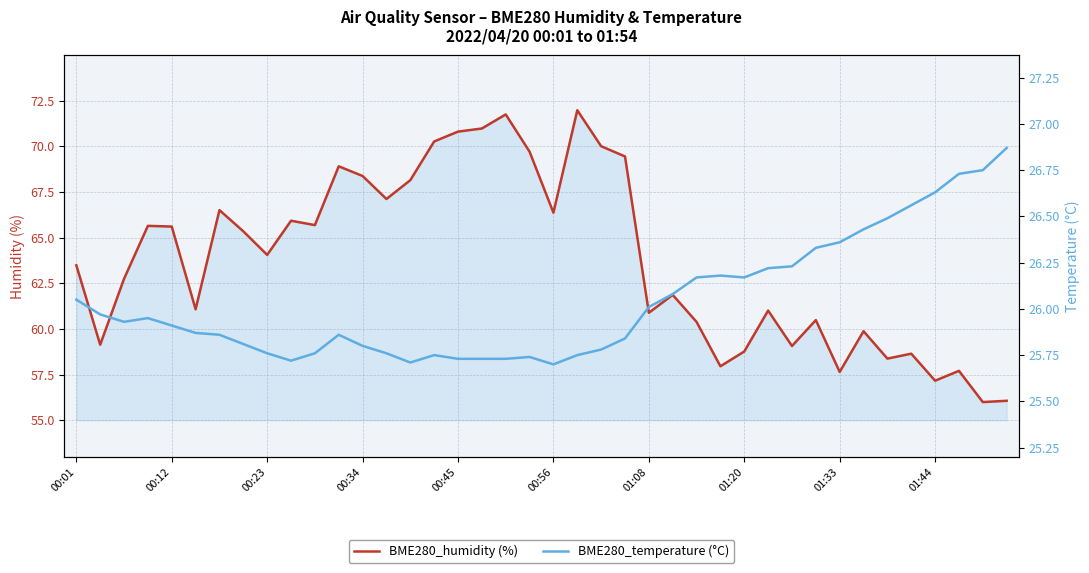

What are all the series names shown in the legend?

BME280_humidity (%), BME280_temperature (°C)